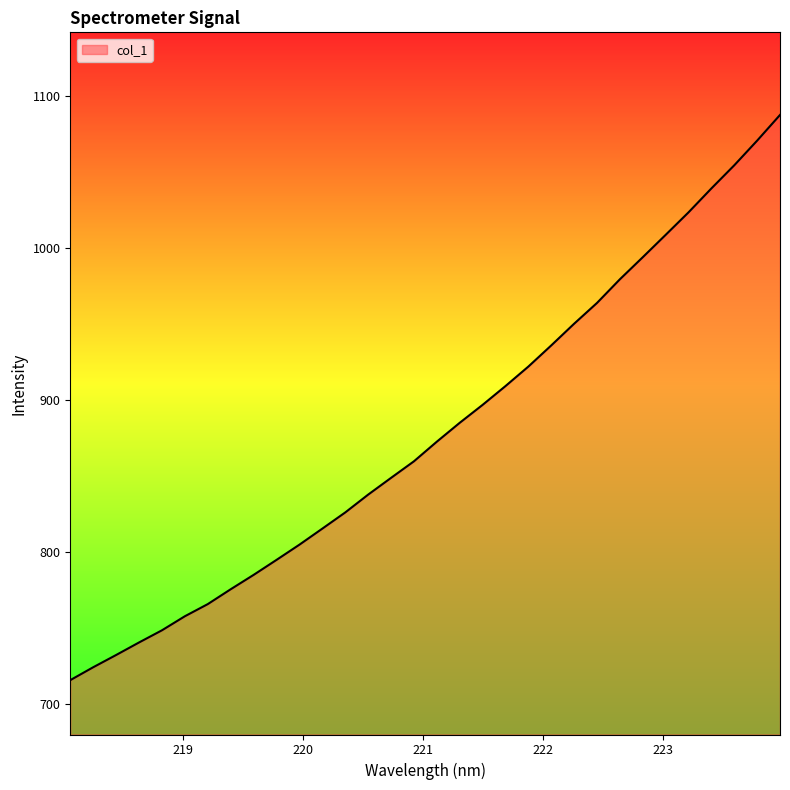

What is the difference between the maximum and minimum values?

372.0